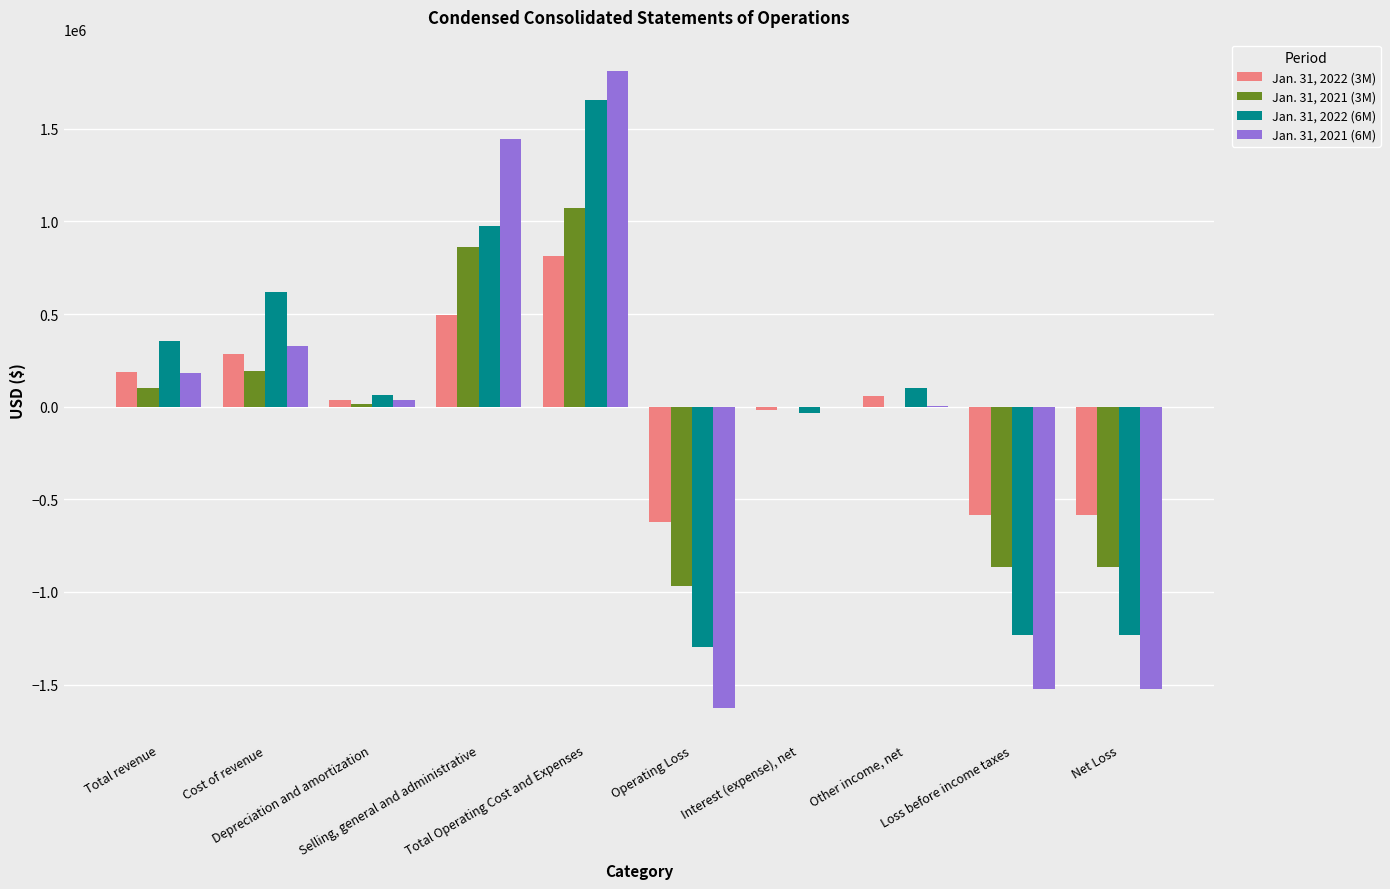

What is the sum of all Jan. 31, 2021 (6M) values?

-878553